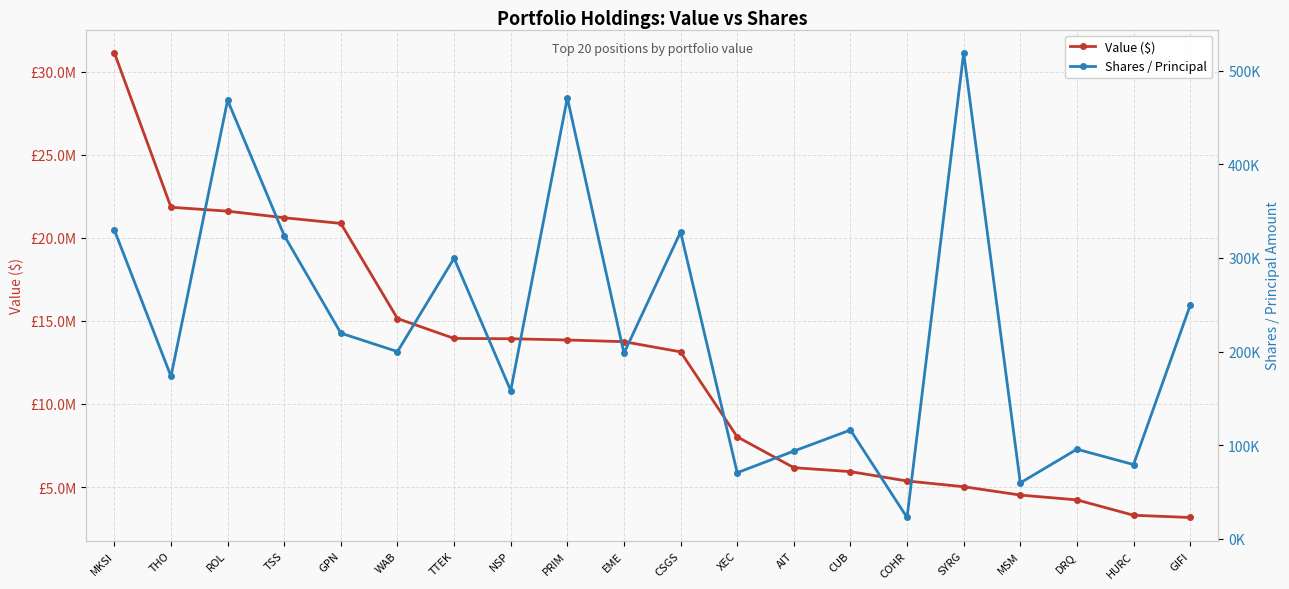

Between HURC and MSM, which is larger?

MSM